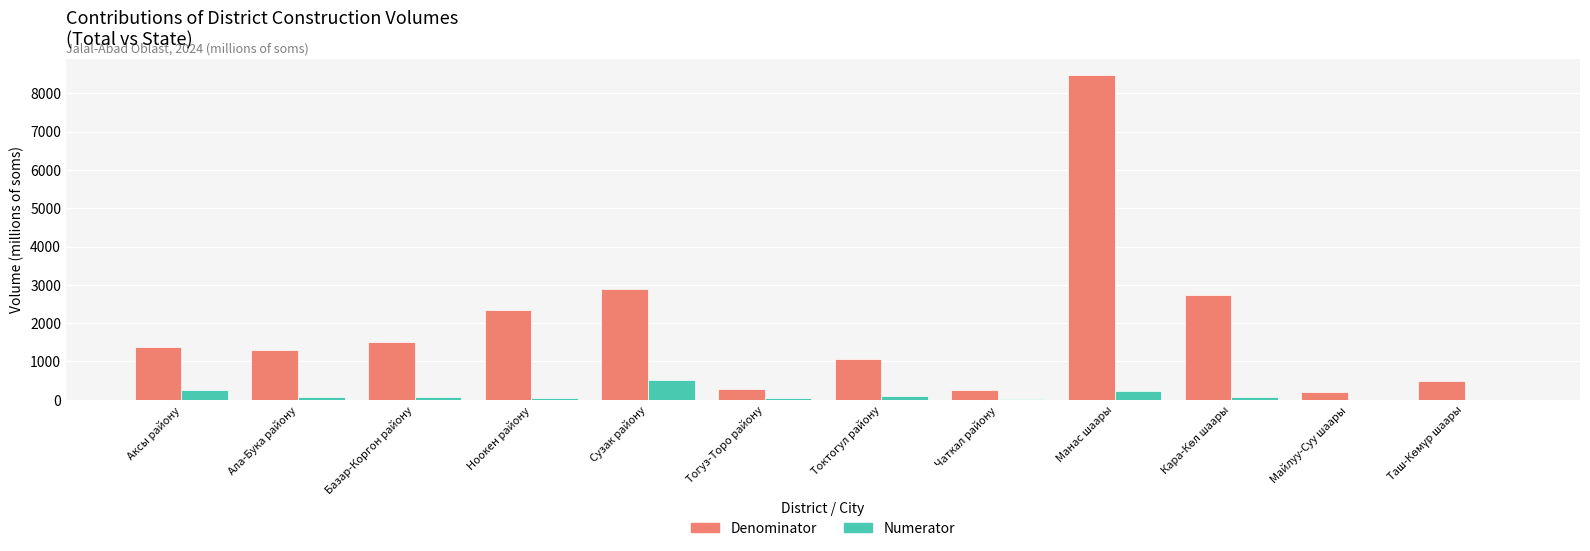

Which series has the largest total across all categories?

Denominator